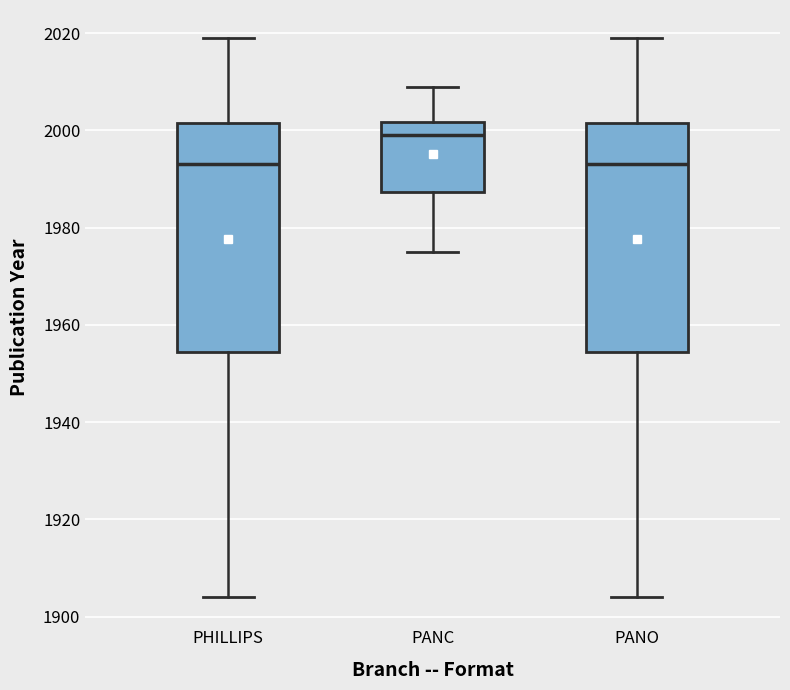

Reading left to right, transcribe this box plot: for each box, give where its median line is, the range the box spans, and where its two whiskers end, as read against the y-axis. The values are not printed on the chart, so give them approximately, as read against the axis.

PHILLIPS: median 1994, box 1954 to 2002, whiskers 1904 to 2020
PANC: median 2000, box 1988 to 2002, whiskers 1976 to 2010
PANO: median 1994, box 1954 to 2002, whiskers 1904 to 2020